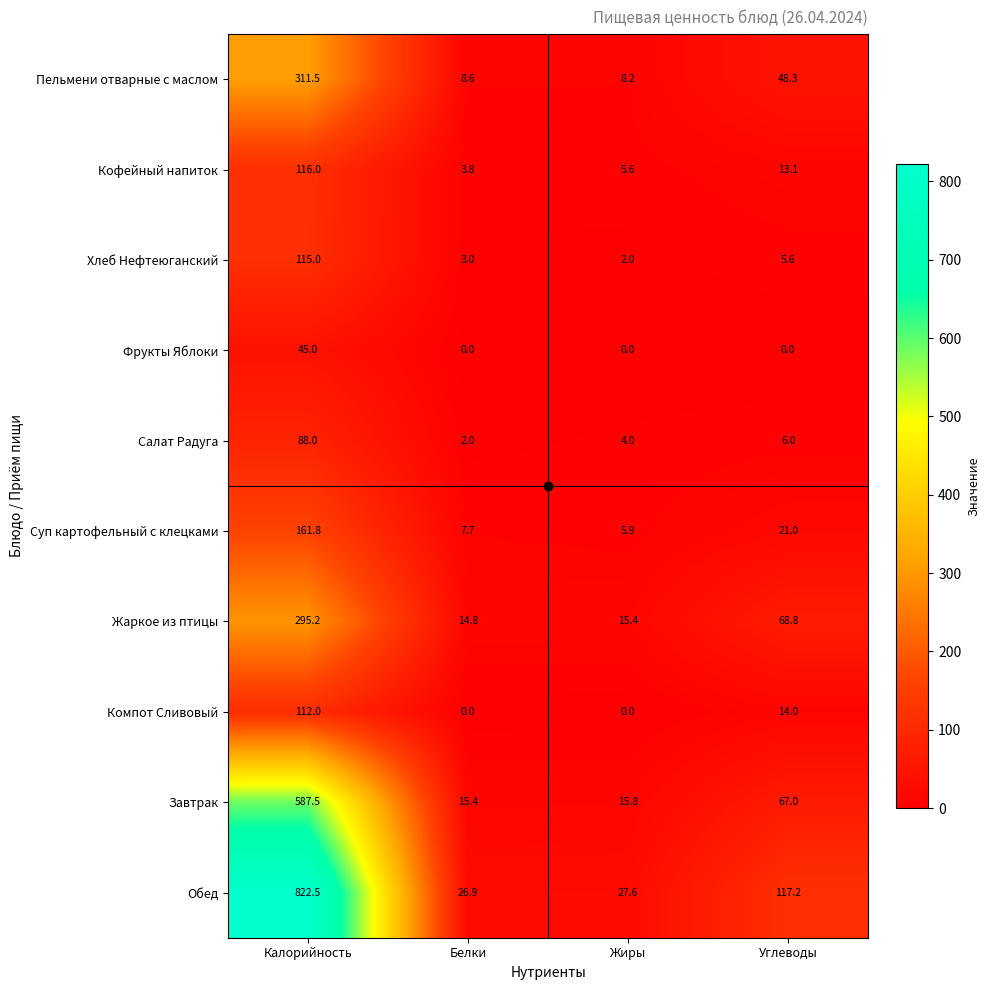

What is the sum of the Фрукты Яблоки values at Калорийность and Белки?

45.0